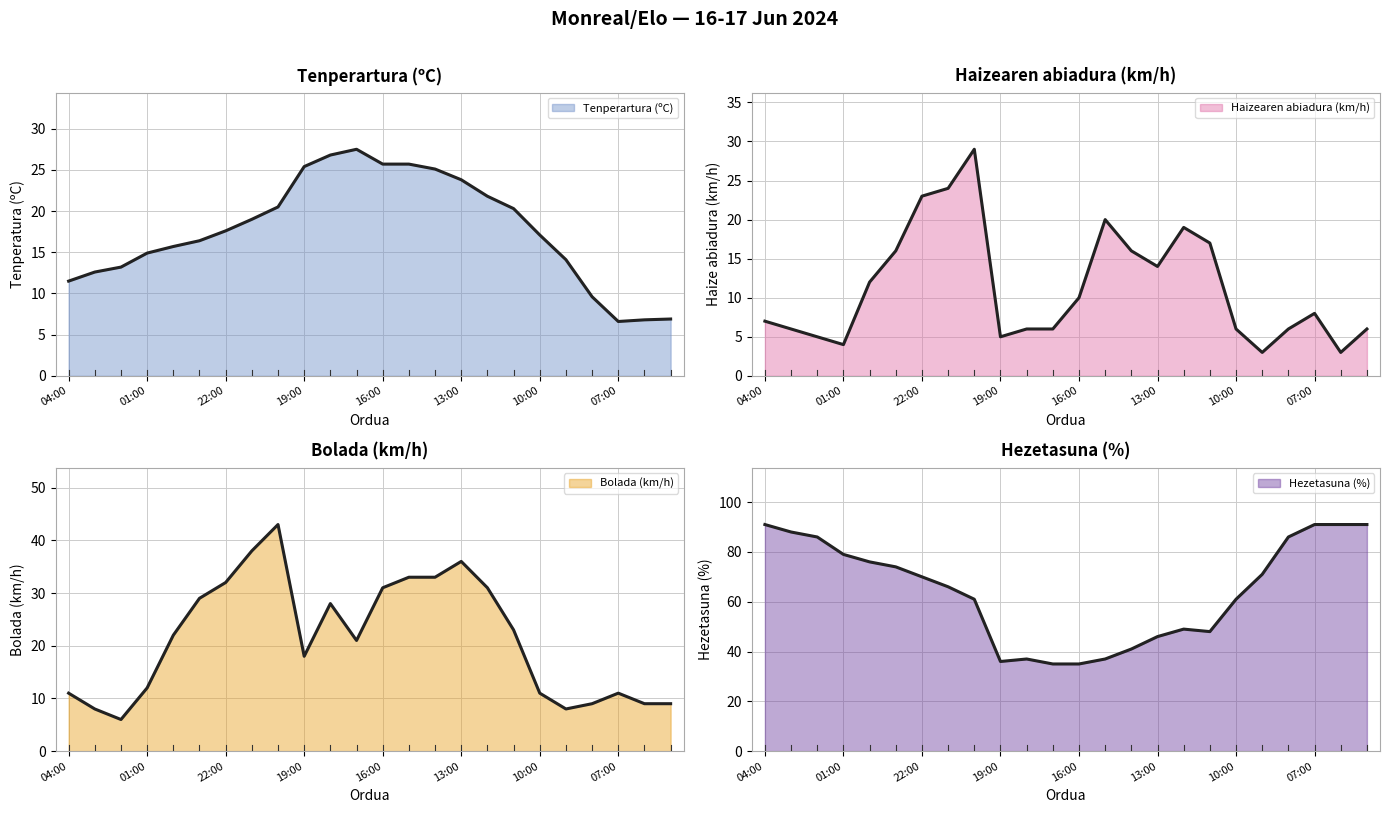

True or false: Tenperartura (ºC) and Bolada (km/h) intersect in this chart.

True